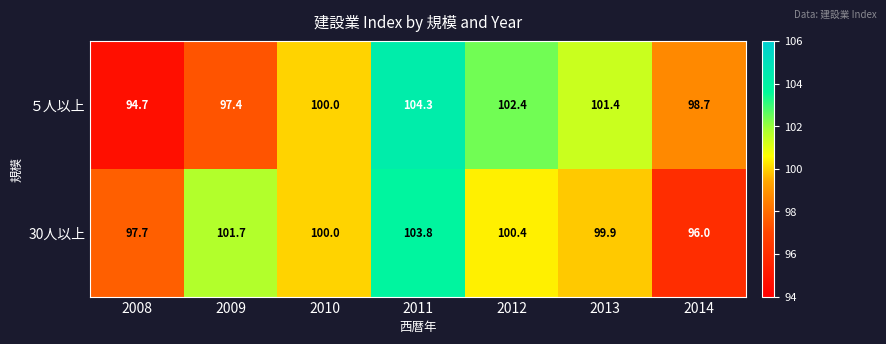

Reading left to right, transcribe all the data shown in this chart.

５人以上: 94.7	97.4	100.0	104.3	102.4	101.4	98.7
30人以上: 97.7	101.7	100.0	103.8	100.4	99.9	96.0